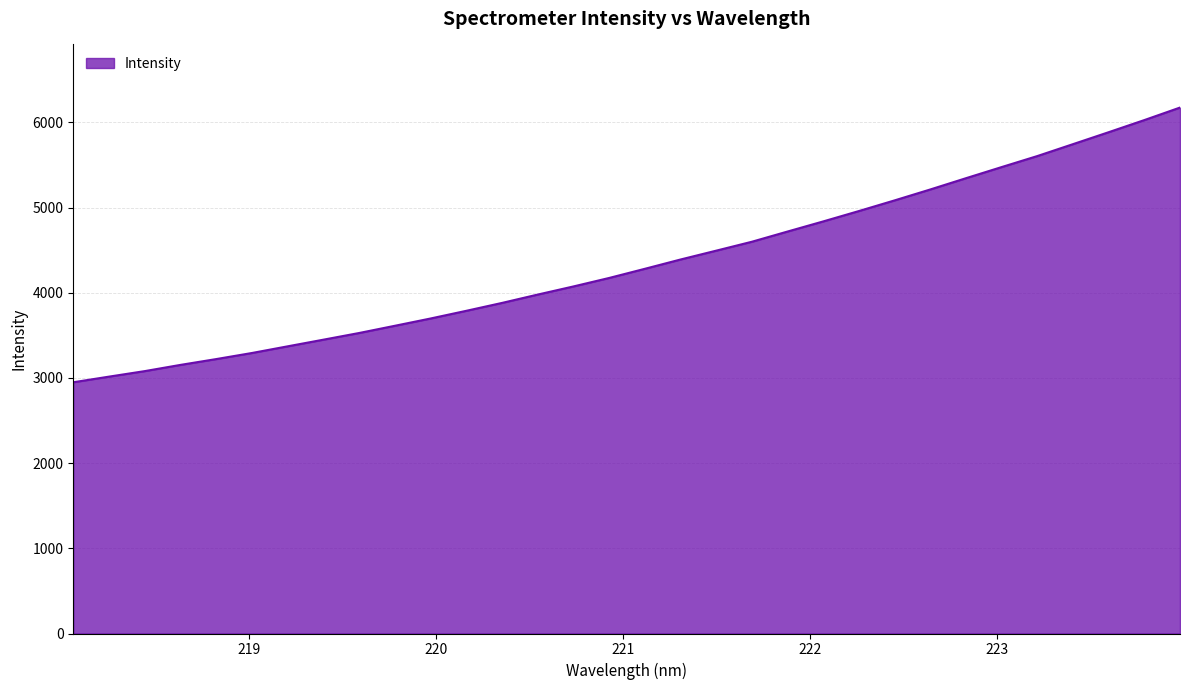

What is the greatest value displayed?

6173.6